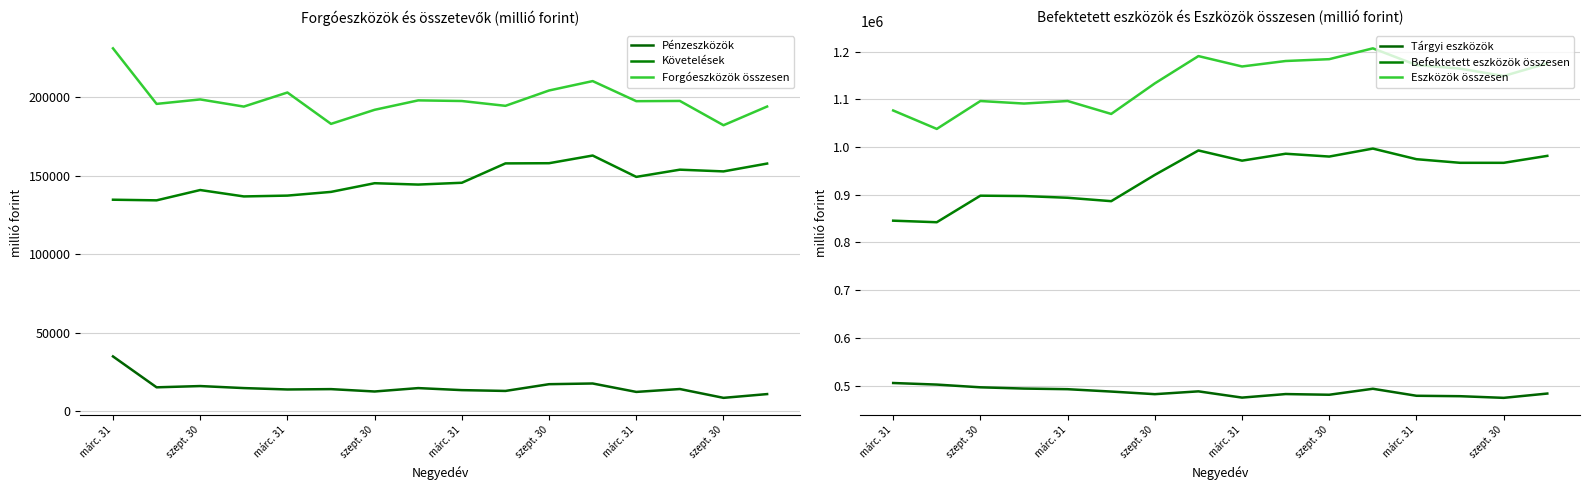

What is the sum of all Tárgyi eszközök values?

7790579